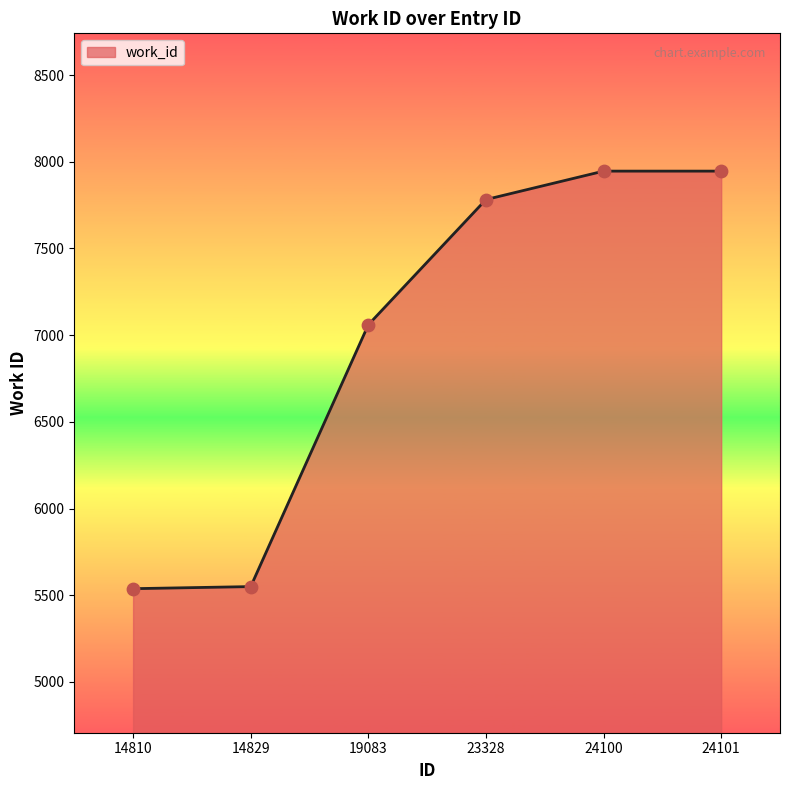

What is the change in value from 19083 to 24100?

+886